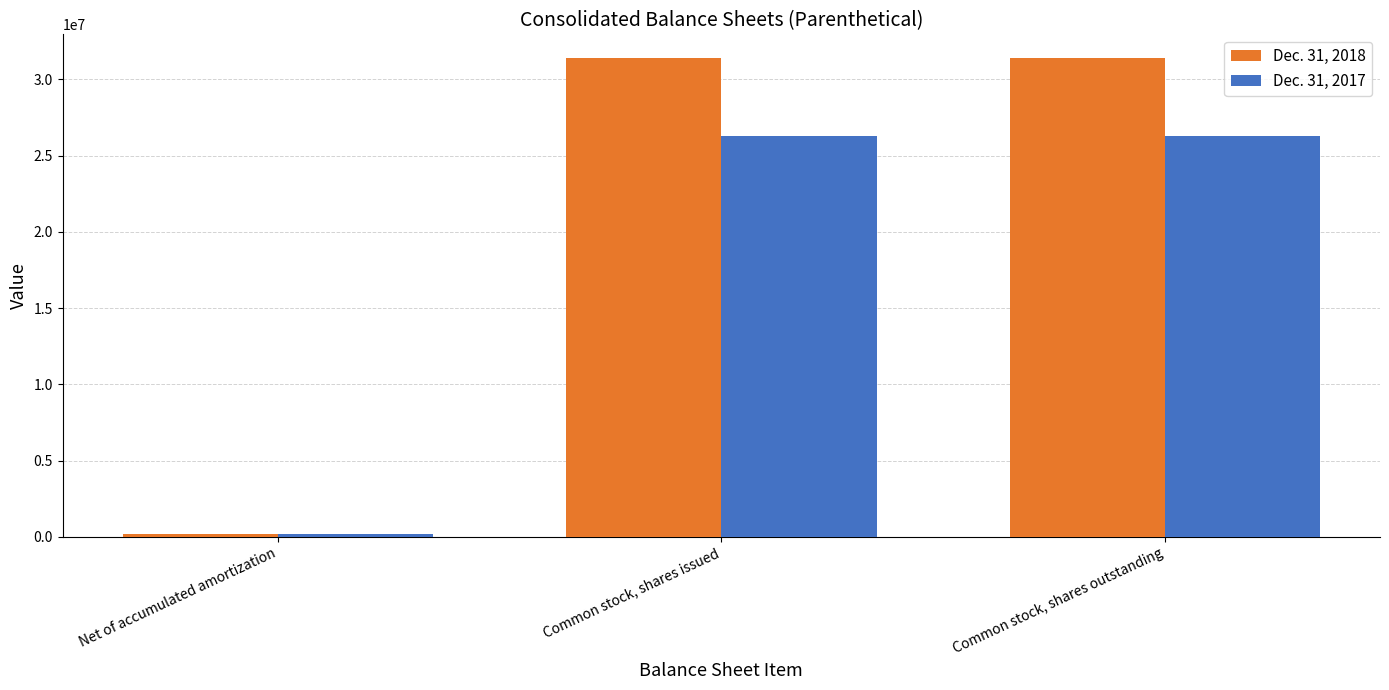

What are all the series names shown in the legend?

Dec. 31, 2018, Dec. 31, 2017